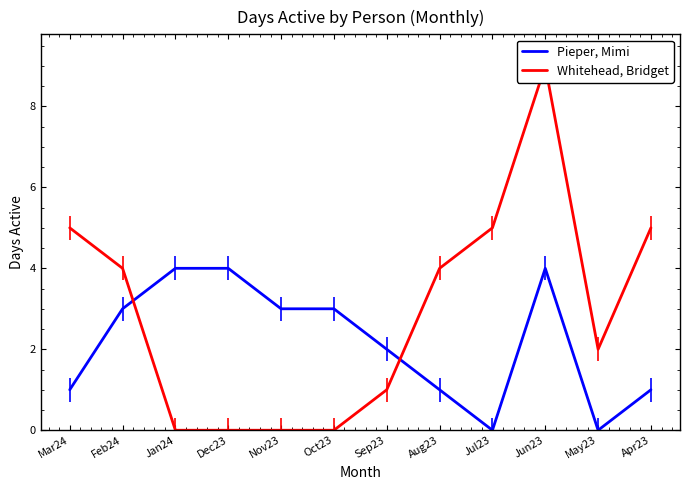

What is the maximum value shown in the chart?

9